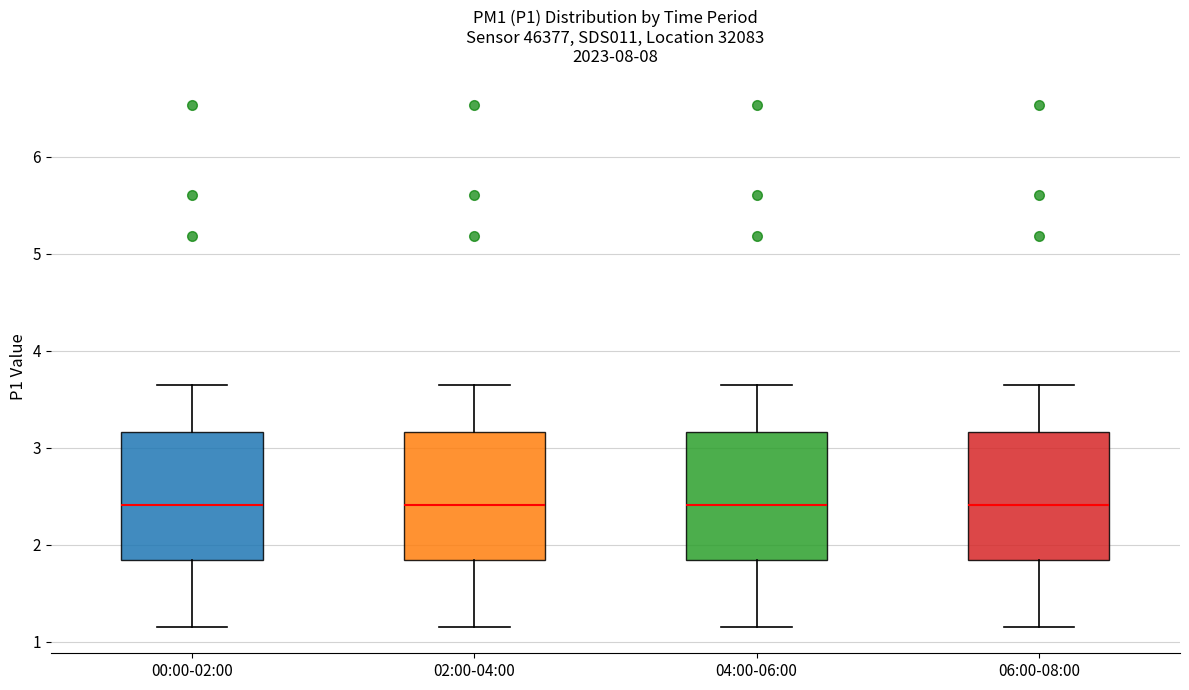

Where does the upper whisker of the box for 06:00-08:00 end on the y-axis? The values are not printed on the chart, so give them approximately, as read against the axis.

3.7